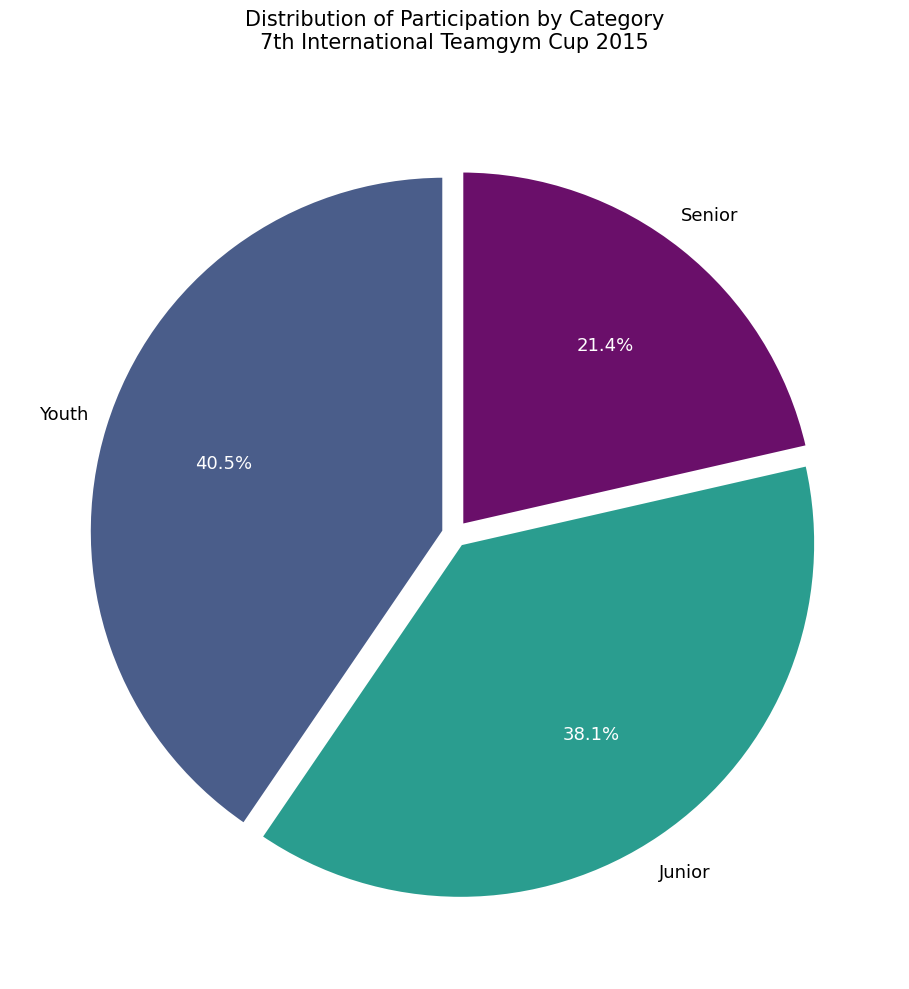

How many segments does this pie chart have?

3